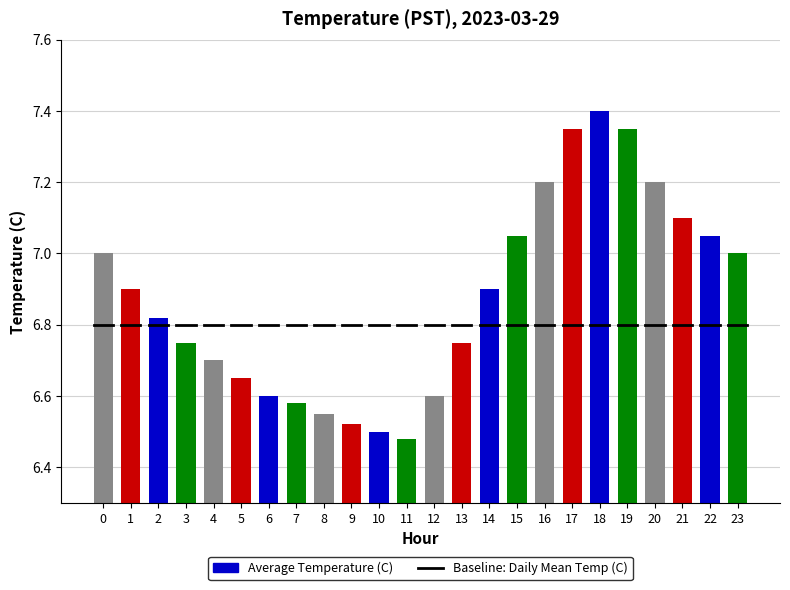

The chart shows a value of 11.0 at 2. True or false?

False